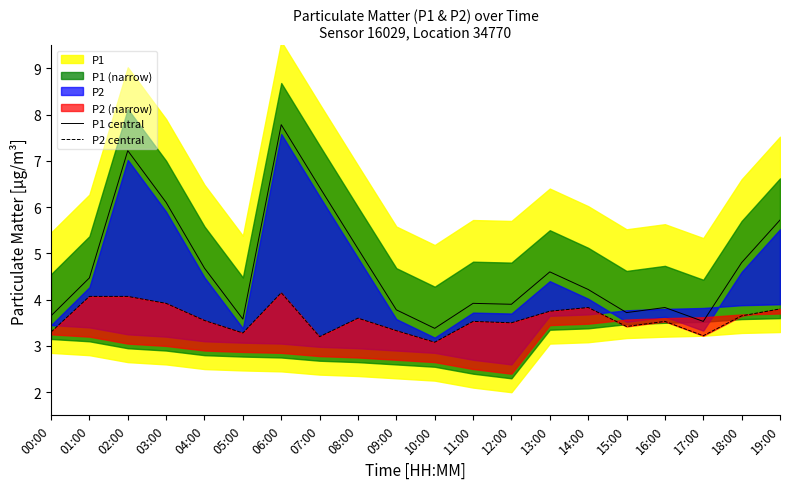

Read the P2 central value at 09:00.

3.3